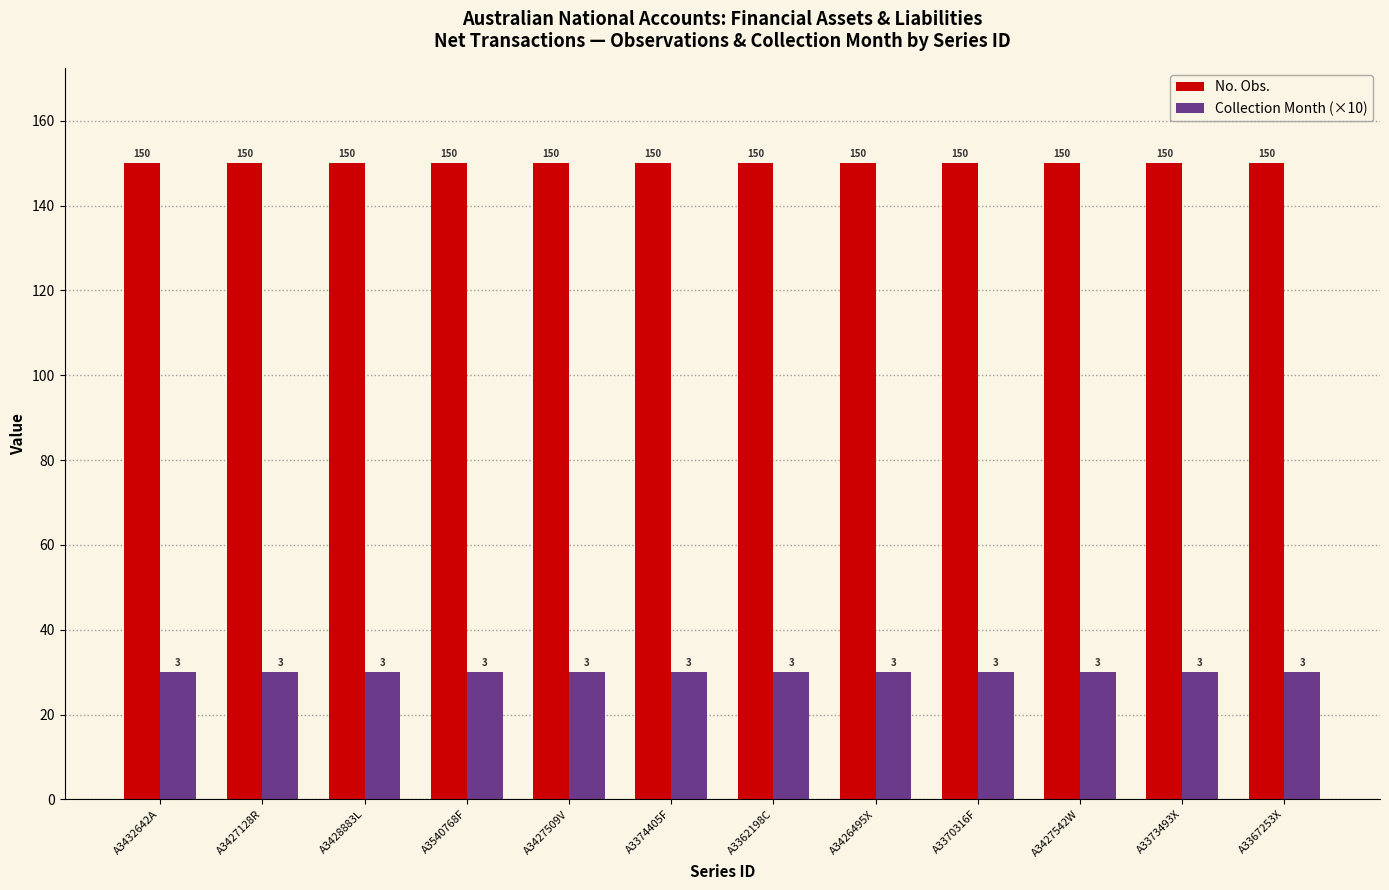

What is the label of the 9th bar from the right?

A3540768F